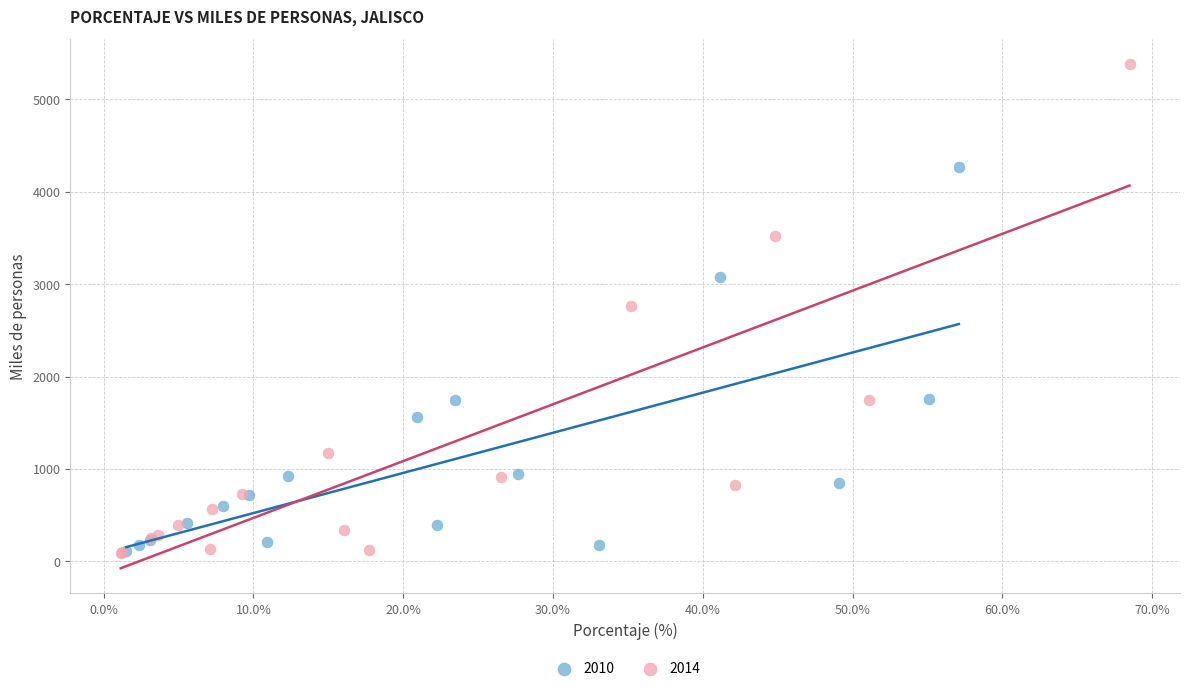

Which series has the largest Y range (max minus min)?

2014